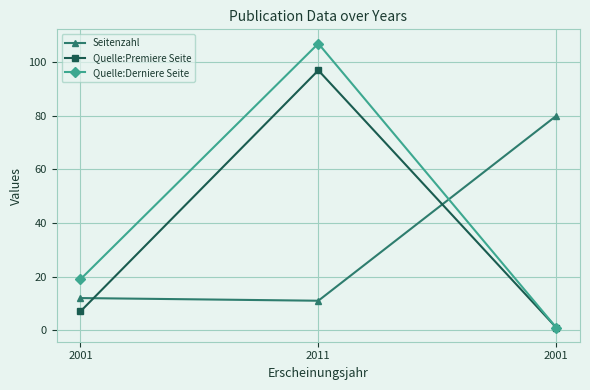

What is the approximate value of Quelle:Derniere Seite at 2011, to the nearest 5?

105